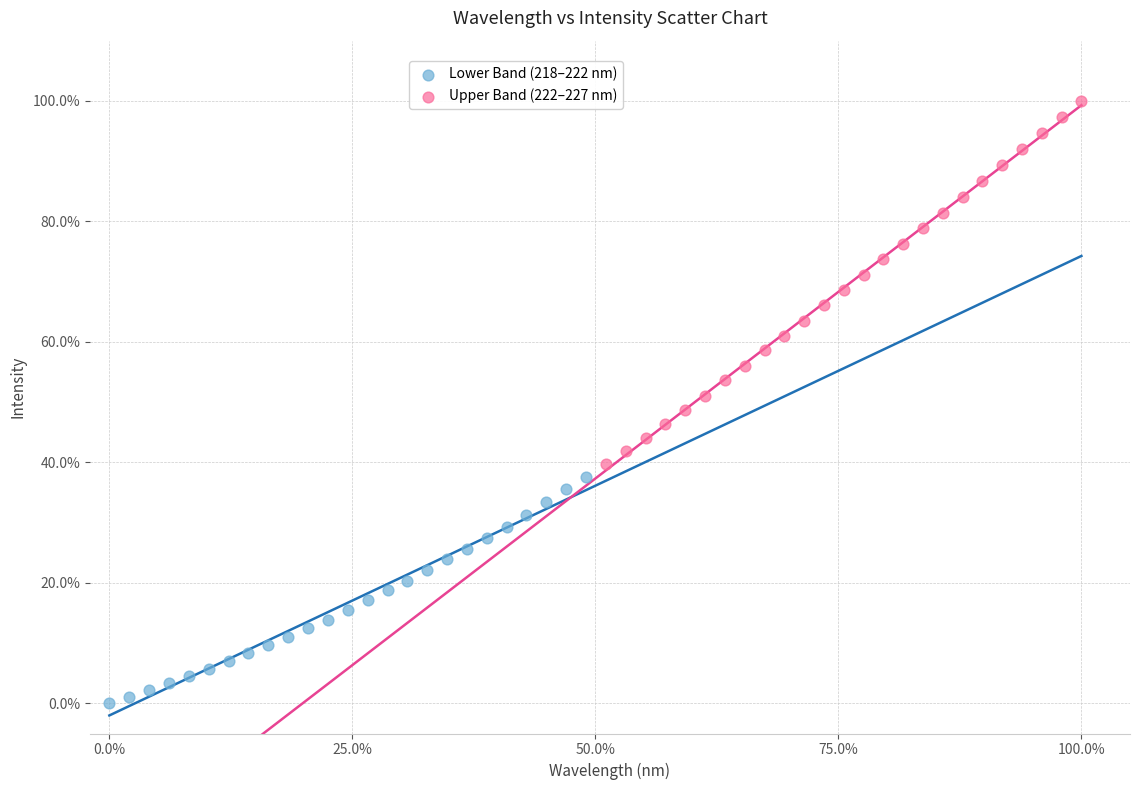

Which series reaches the maximum Y coordinate?

Upper Band (222–227 nm)